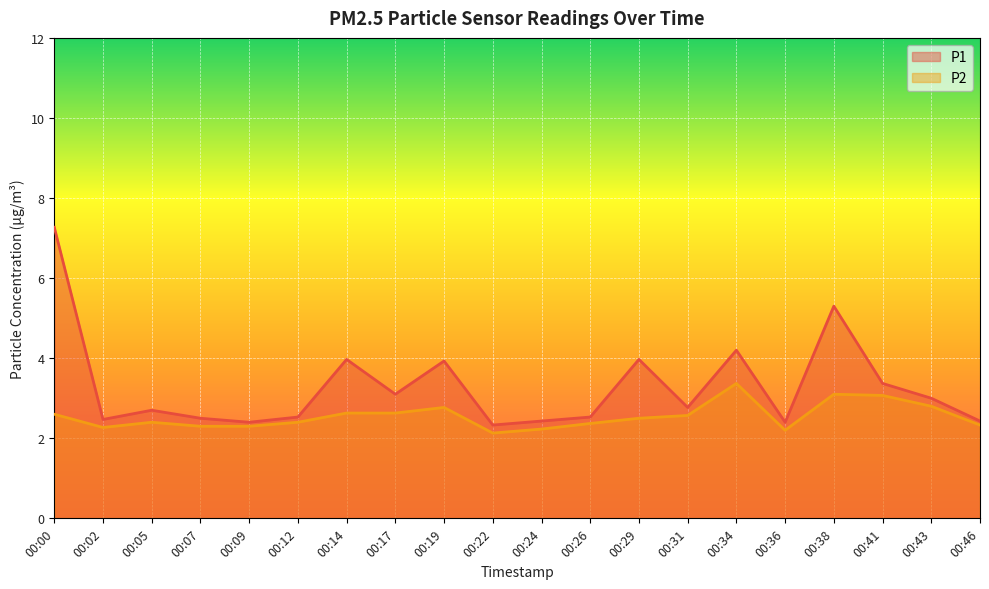

Does the chart display data point markers on the line(s)?

No